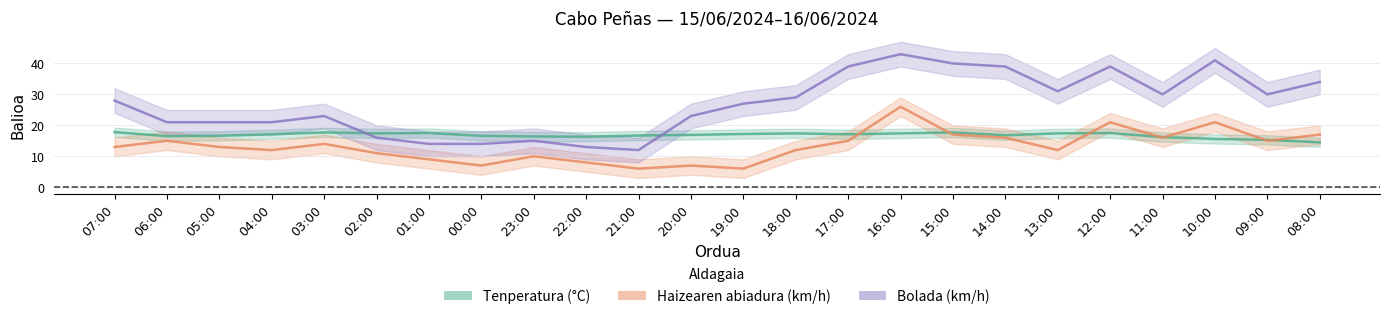

List the labels in order of Haizearen abiadura (km/h) value, smallest first.

21:00, 19:00, 00:00, 20:00, 22:00, 01:00, 23:00, 02:00, 04:00, 18:00, 13:00, 07:00, 05:00, 03:00, 06:00, 17:00, 09:00, 14:00, 11:00, 15:00, 08:00, 12:00, 10:00, 16:00